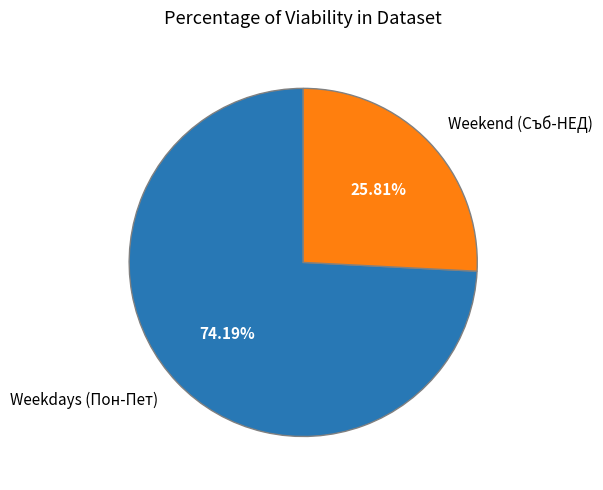

How many segments does this pie chart have?

2